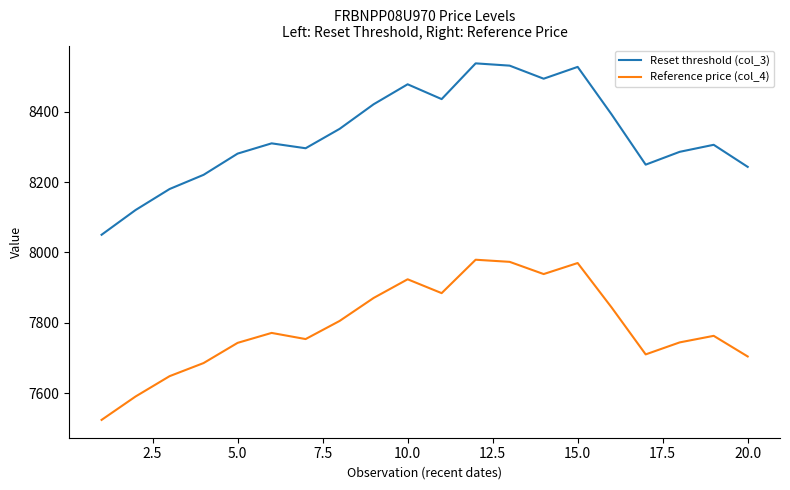

True or false: Reference price (col_4) and Reset threshold (col_3) intersect in this chart.

False